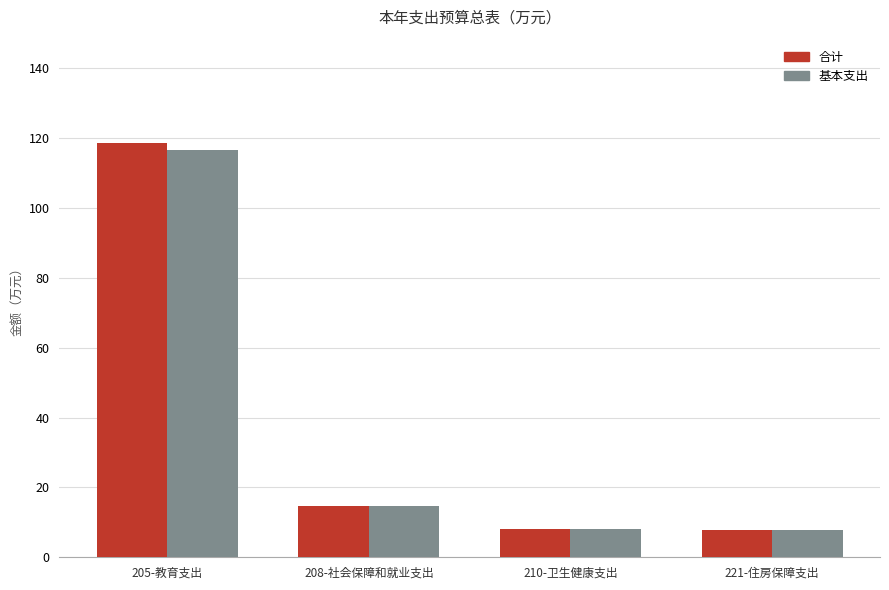

The value of 合计 at 205-教育支出 is 174.5. True or false?

False